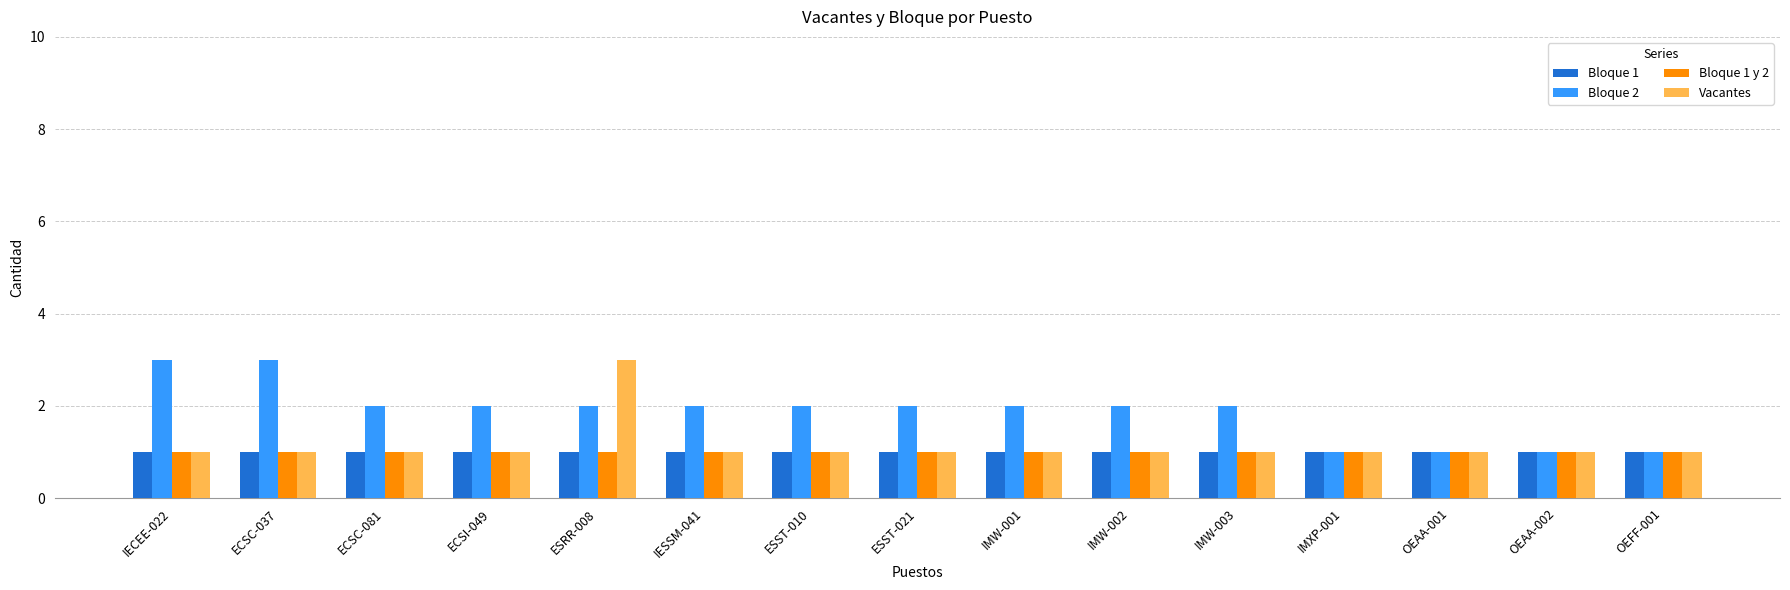

What is the sum of the Vacantes values at IMW-003 and OEFF-001?

2